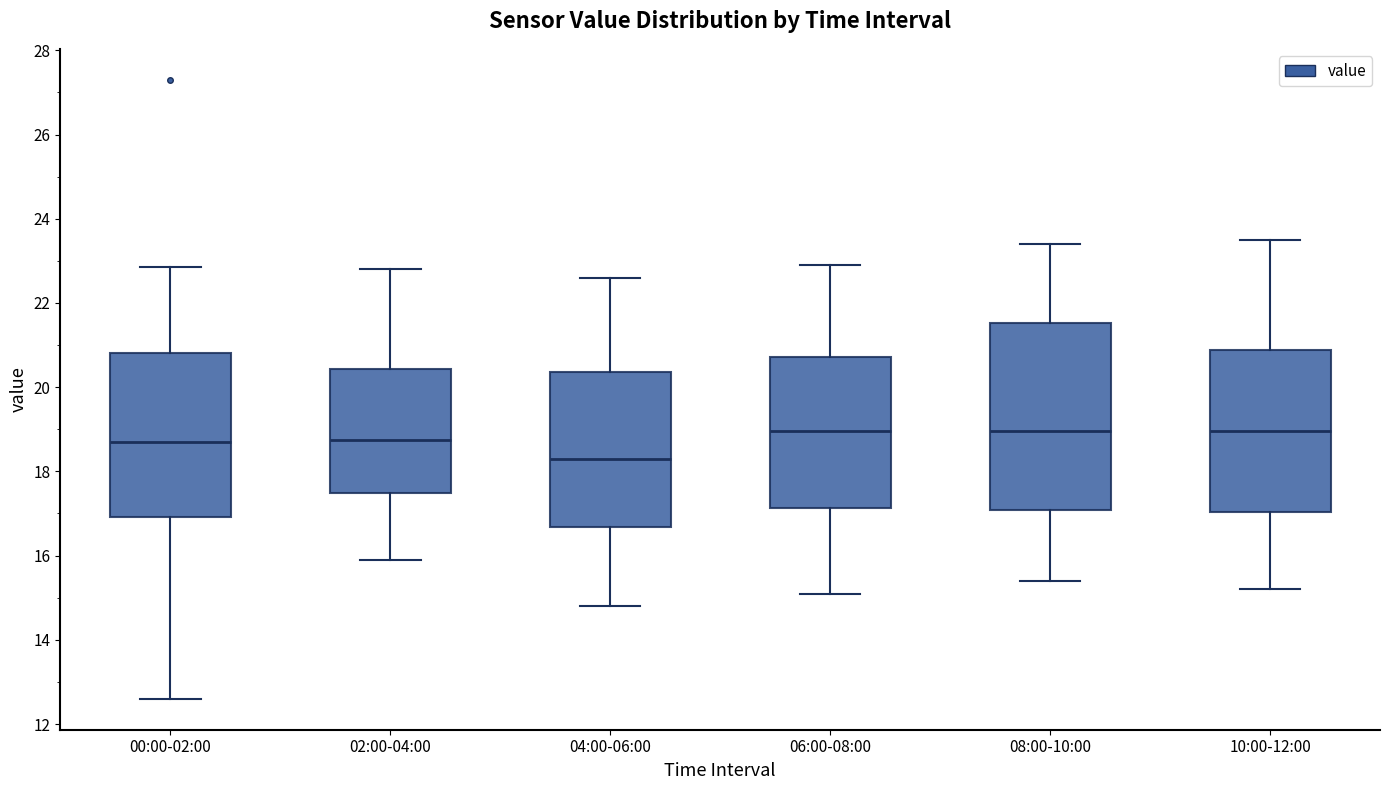

Reading left to right, read every box against the y-axis: the position of its median line, the range the box covers, and the ends of its whiskers. The values are not printed on the chart, so give them approximately, as read against the axis.

00:00-02:00: median 18.6, box 17.0 to 20.8, whiskers 12.6 to 22.8
02:00-04:00: median 18.8, box 17.4 to 20.4, whiskers 16.0 to 22.8
04:00-06:00: median 18.4, box 16.6 to 20.4, whiskers 14.8 to 22.6
06:00-08:00: median 19.0, box 17.2 to 20.8, whiskers 15.2 to 23.0
08:00-10:00: median 19.0, box 17.0 to 21.6, whiskers 15.4 to 23.4
10:00-12:00: median 19.0, box 17.0 to 20.8, whiskers 15.2 to 23.6